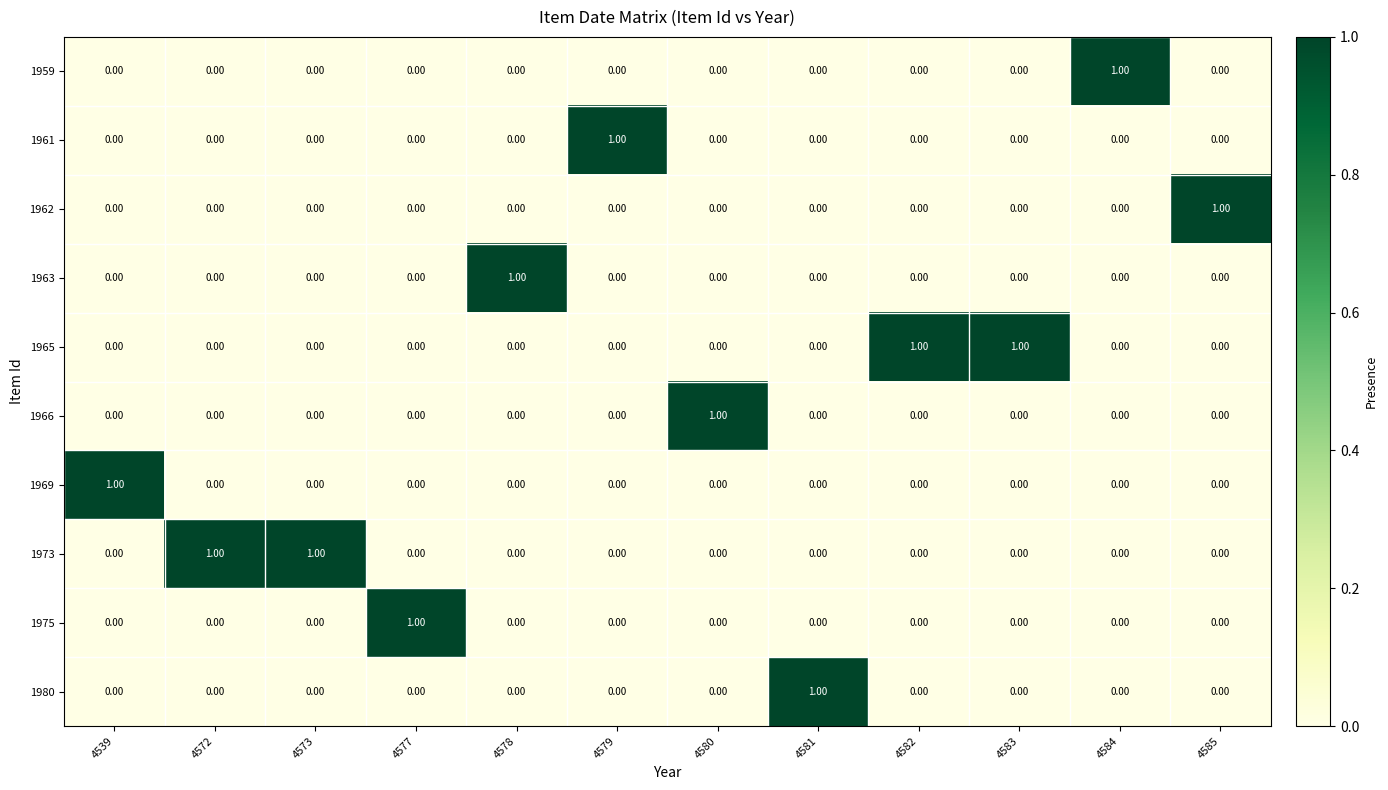

At how many categories does at least one series exceed 0?

12